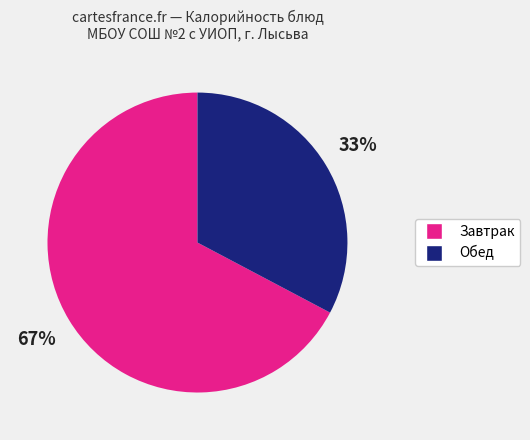

Does any single category account for the majority?

Yes